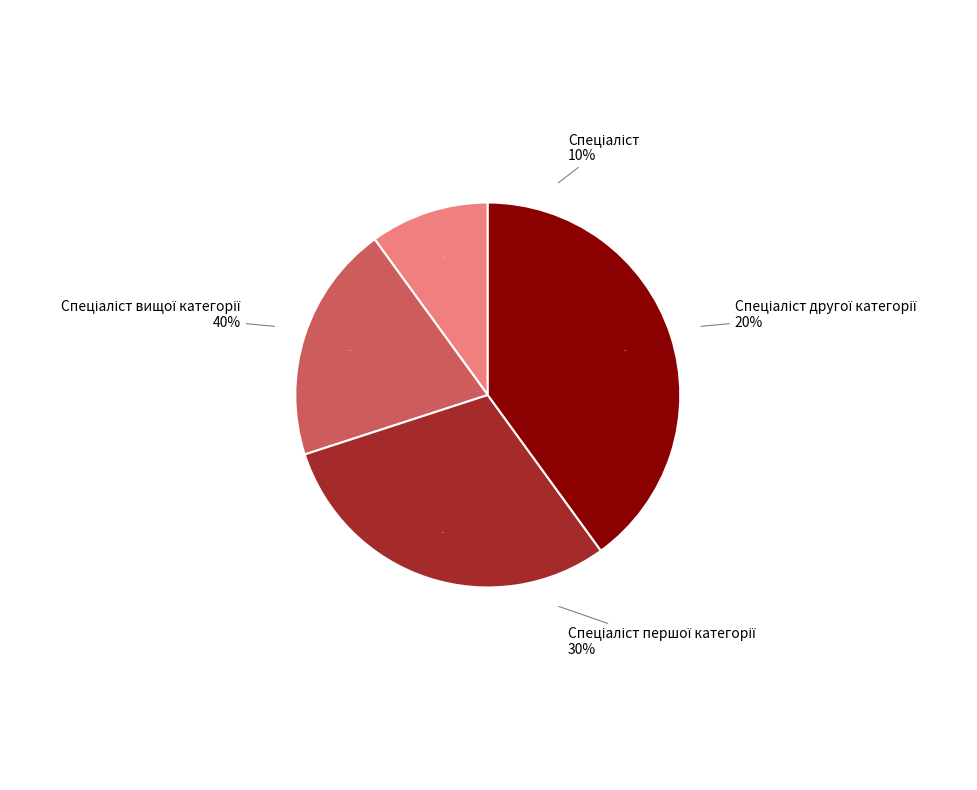

Does any single category account for the majority?

No